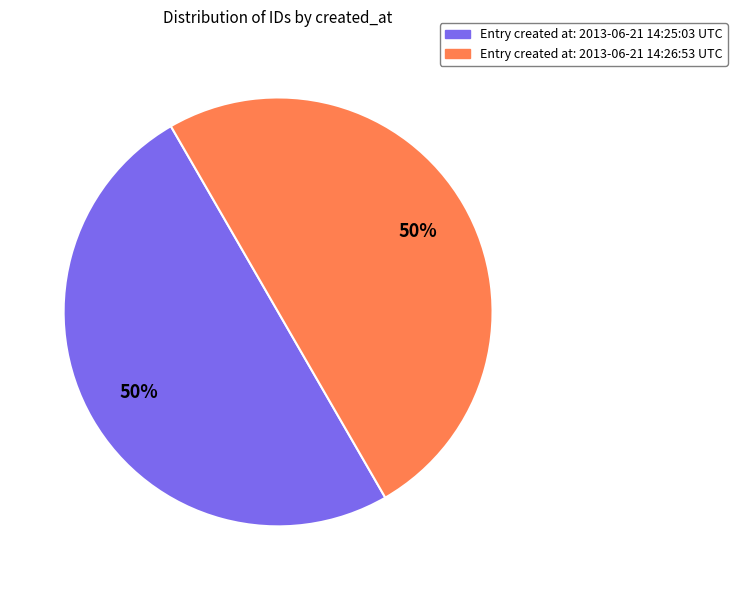

How many segments does this pie chart have?

2